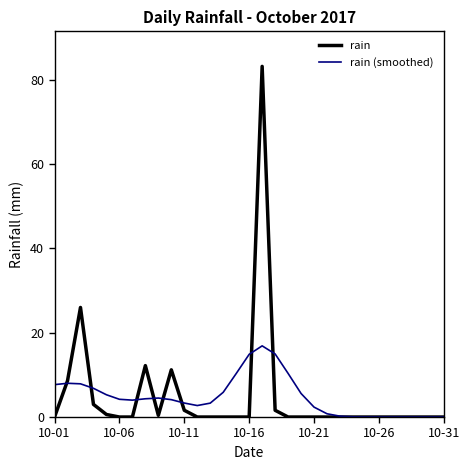

List the series in order of their peak value, highest first.

rain, rain (smoothed)